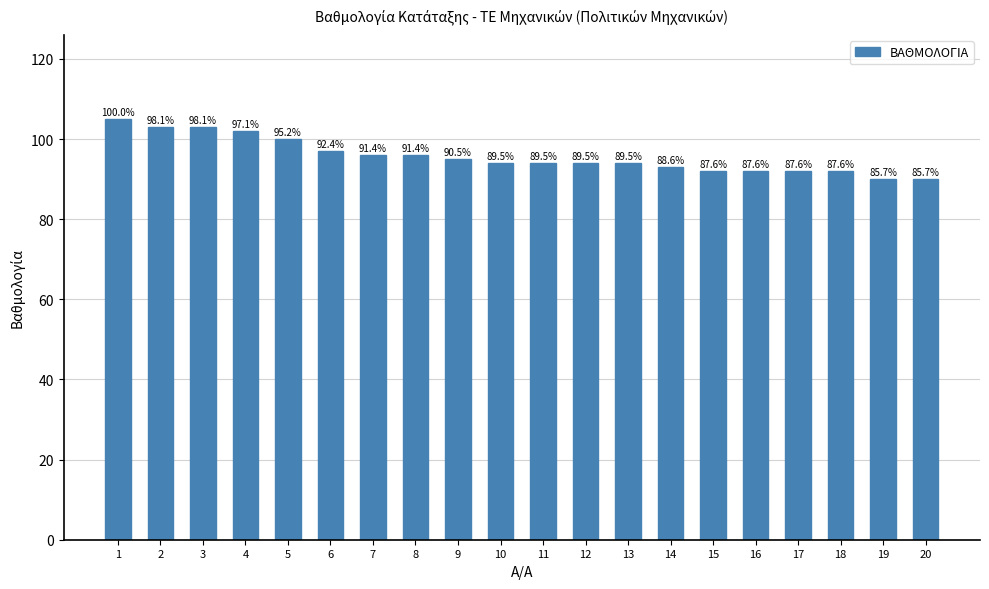

How many bars are there in total?

20